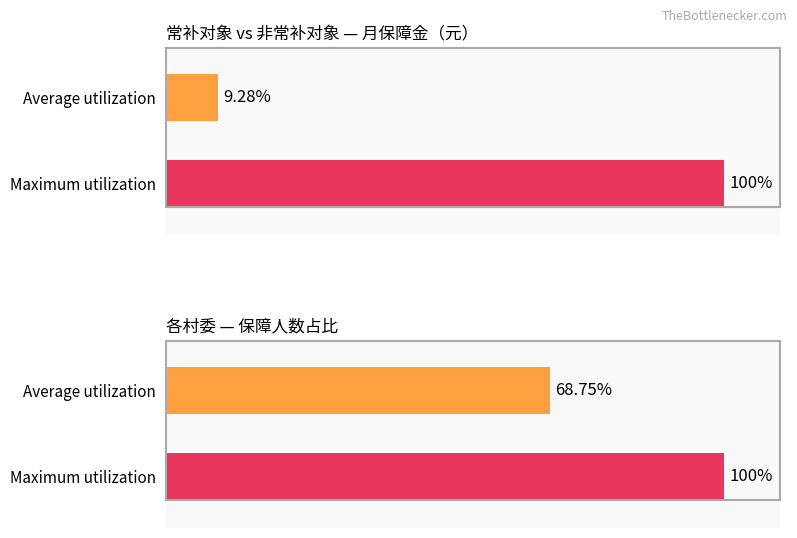

Are the bars grouped side by side (vs. stacked)?

Yes